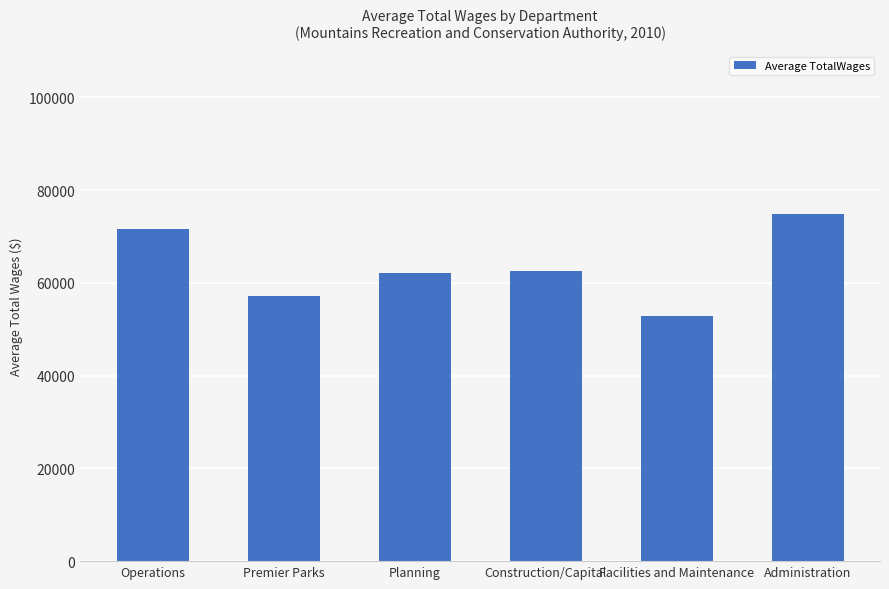

What is the minimum value shown in the chart?

52811